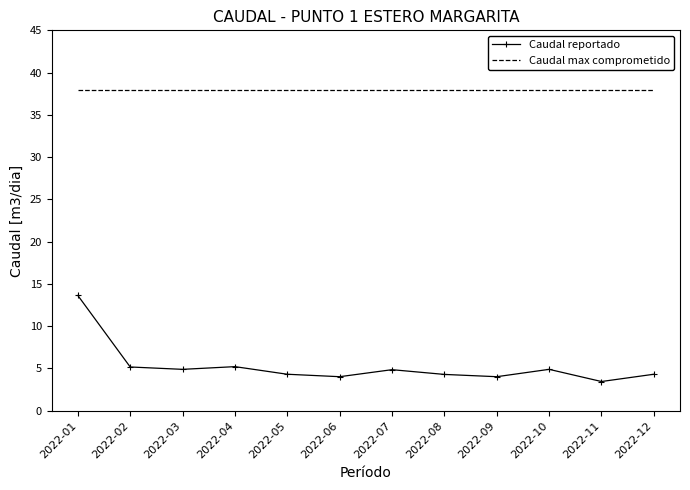

Read the Caudal max comprometido value at 2022-02.

38.0